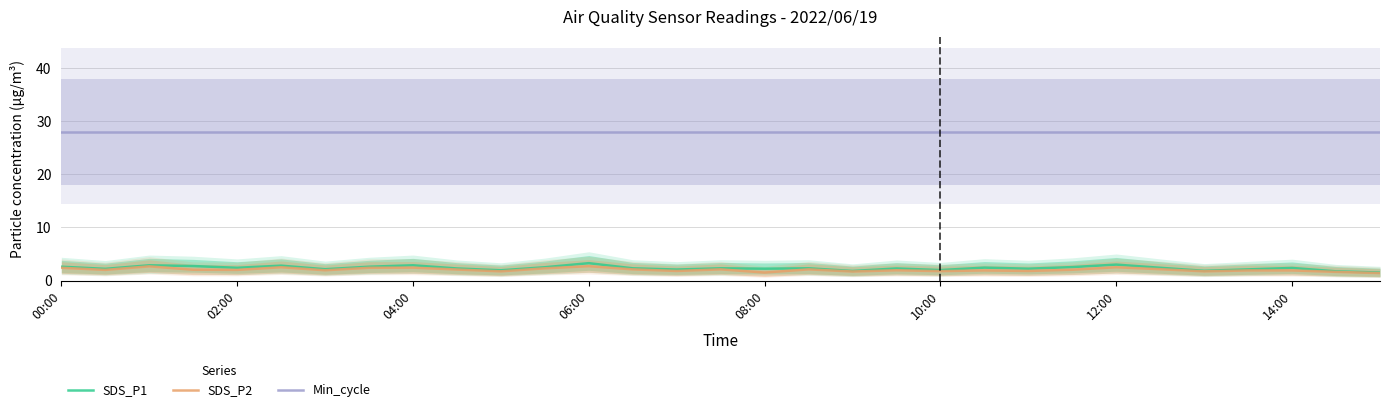

True or false: Min_cycle and SDS_P2 cross at least once.

False